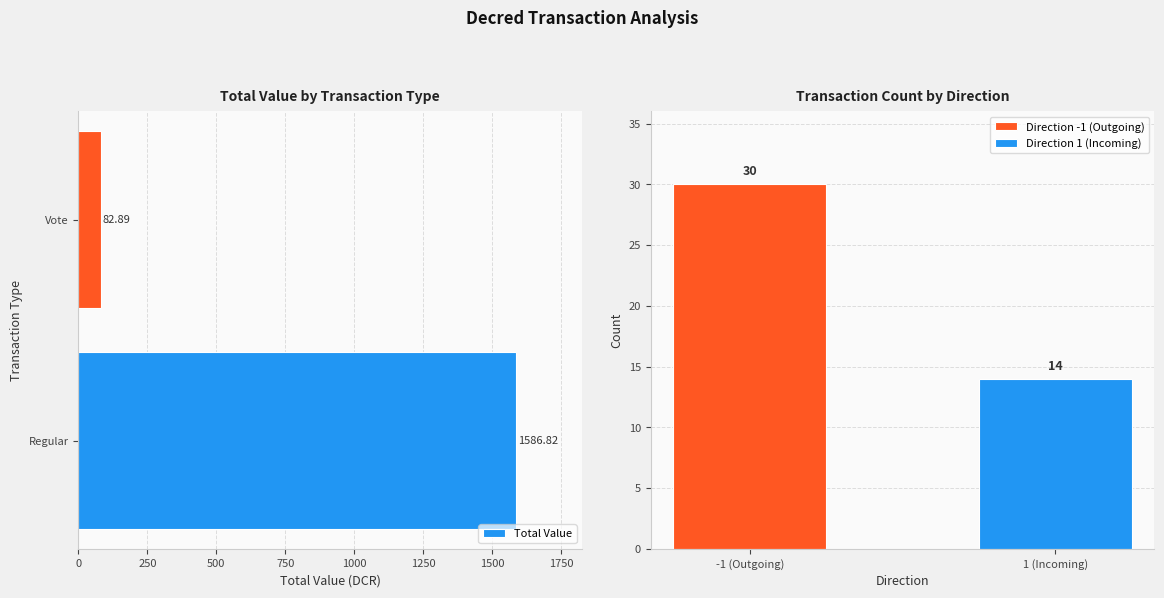

What is the minimum value shown in the chart?

82.9